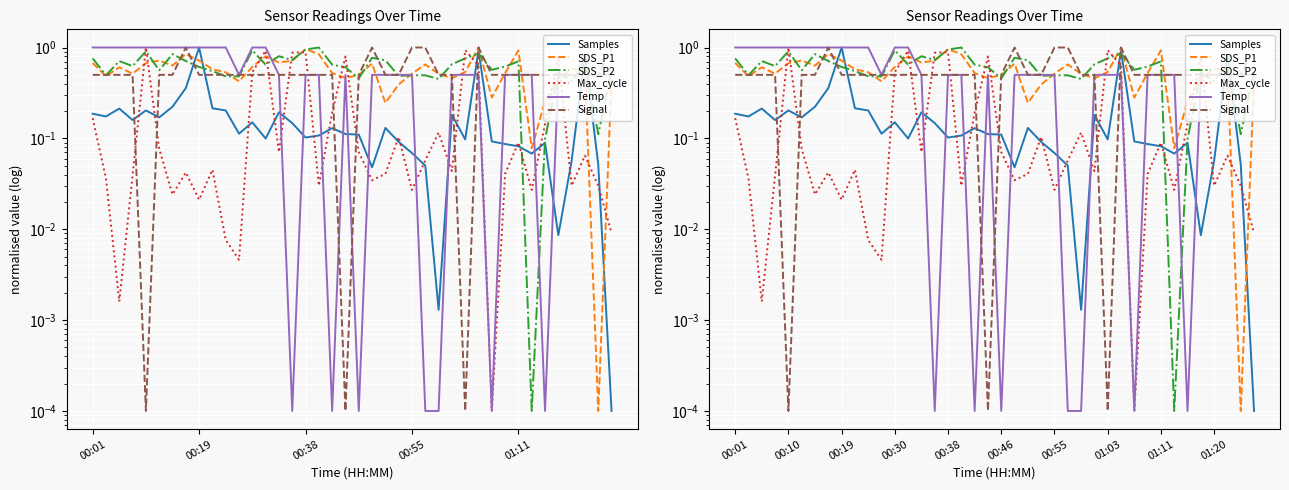

How many interior local peaks does the Temp series have?

1